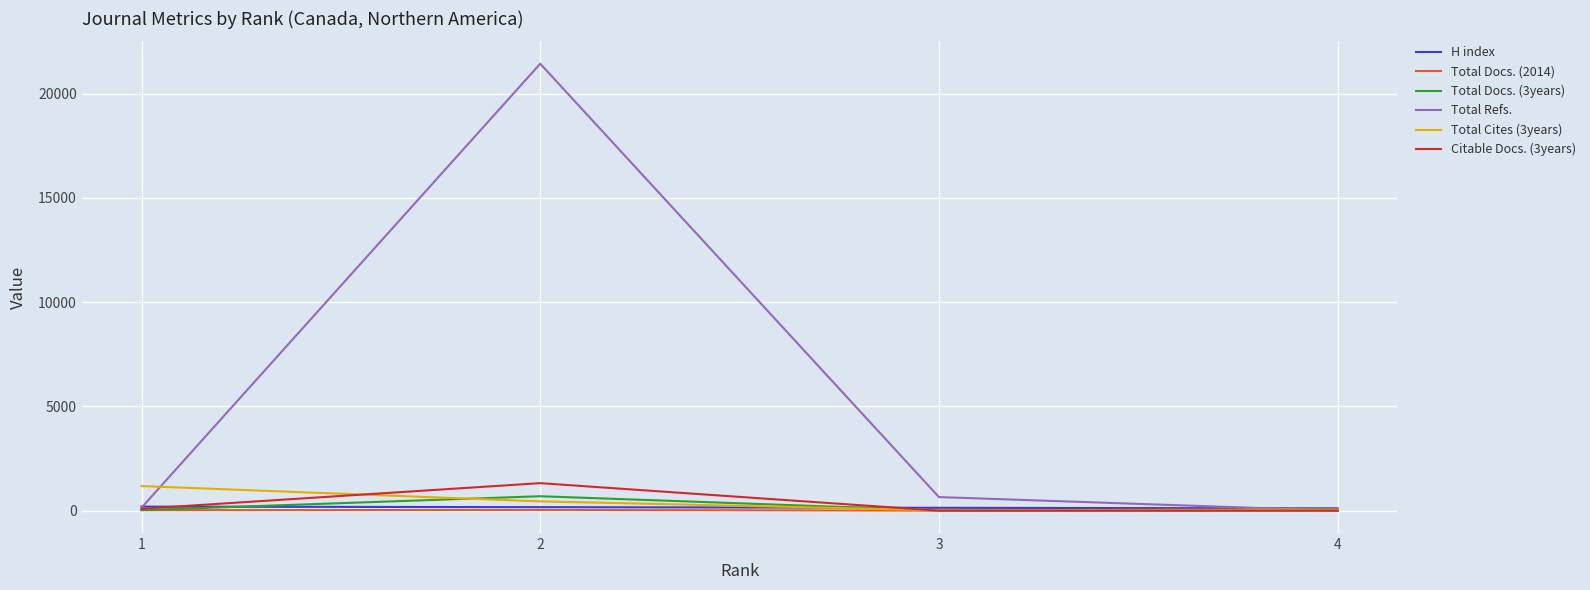

Where is the first local maximum for Citable Docs. (3years)?

2